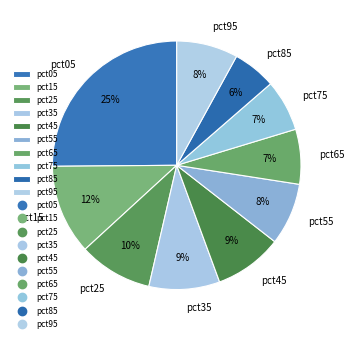

Approximately how many times larger is the value at pct05 compared to pct95?

3.1